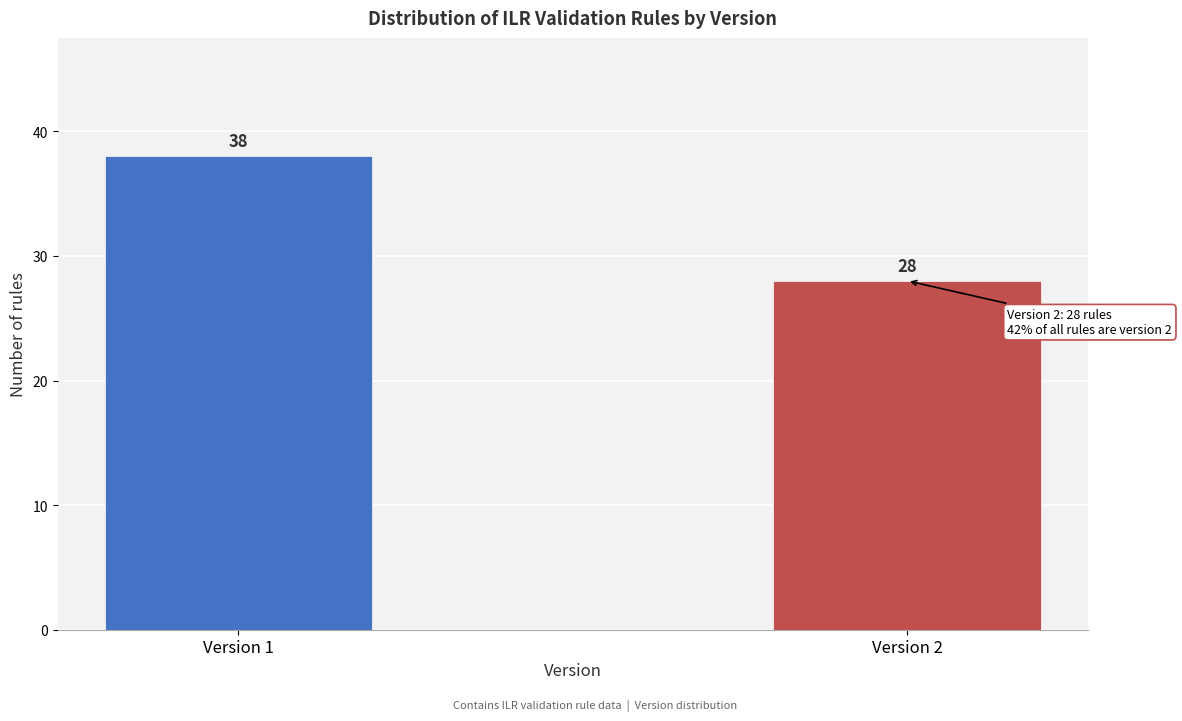

Reading left to right, list all the values displayed in this chart.

38	28